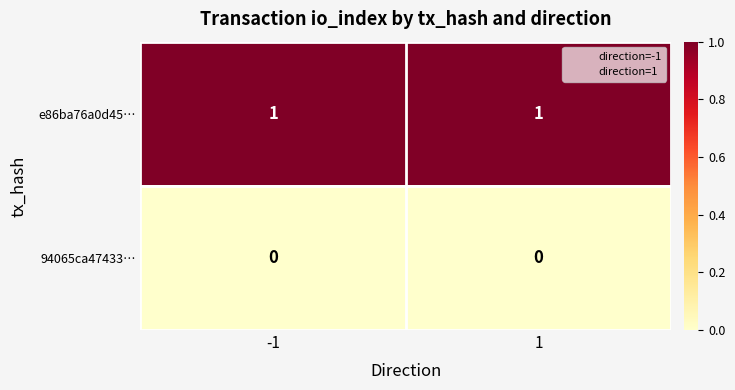

Reading right to left, extract all data points from this chart.

e86ba76a0d45…: 1	1
94065ca47433…: 0	0